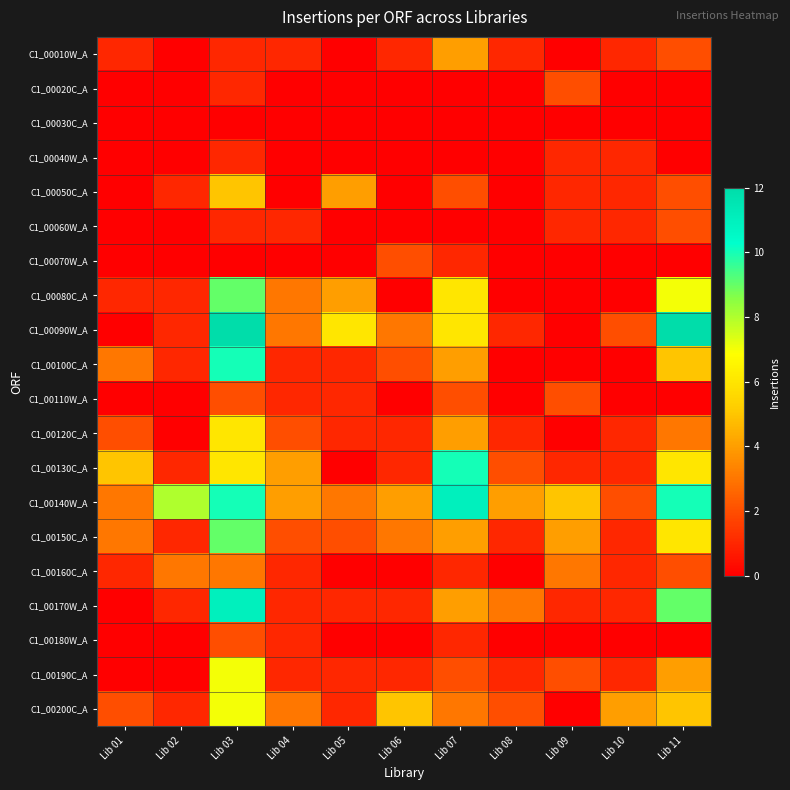

Which series changed the most between Lib 07 and Lib 08?

C1_00130C_A